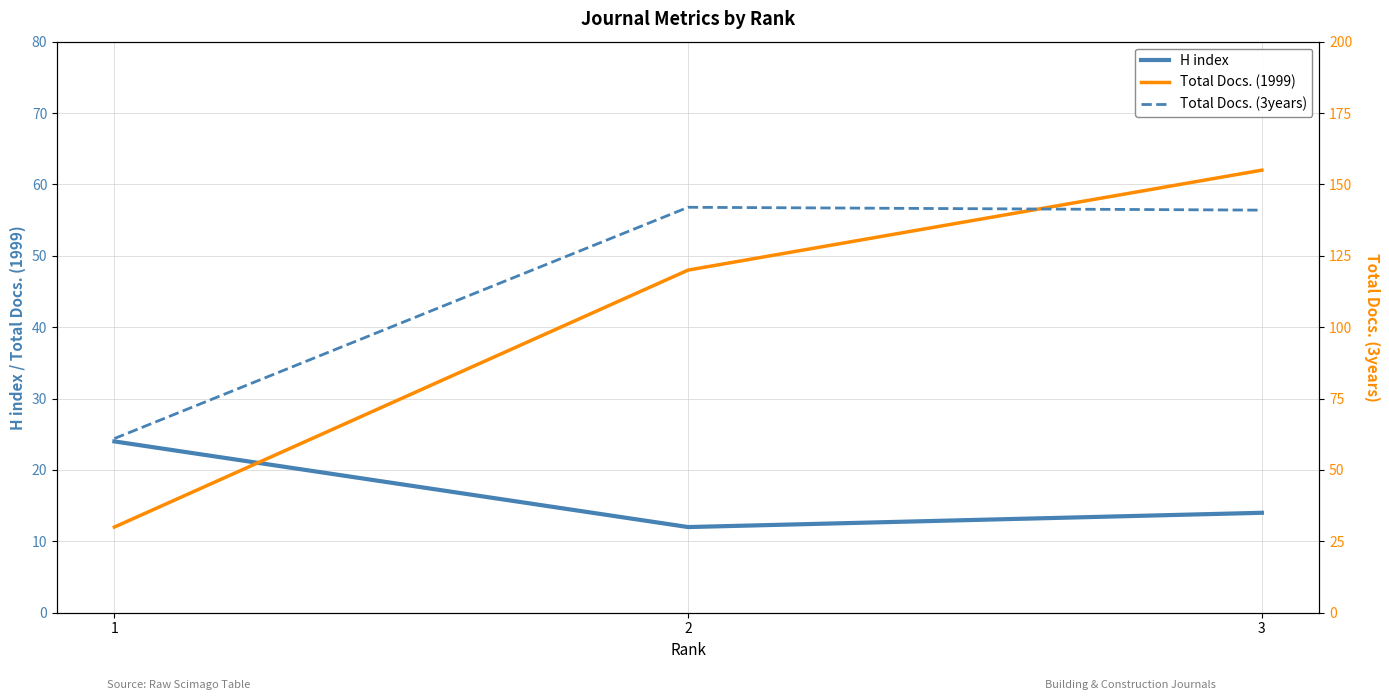

Rank the series by their average value, from lowest to highest.

H index, Total Docs. (1999), Total Docs. (3years)